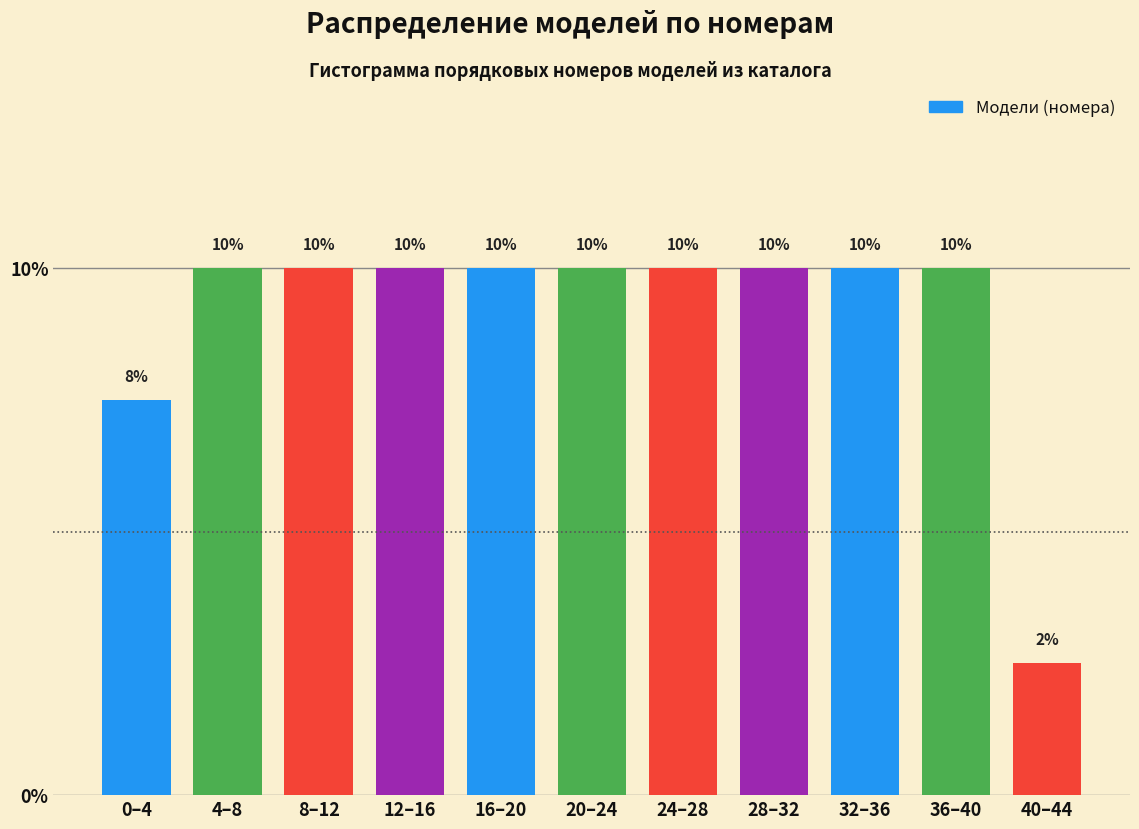

What is the sum of all values?

100.0